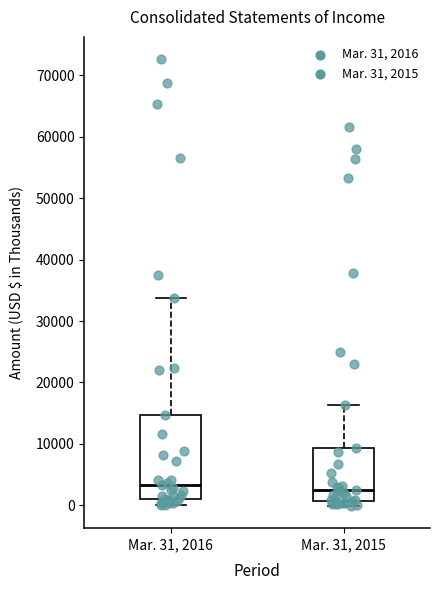

Where is the lower edge of the box for Mar. 31, 2015 on the y-axis? The values are not printed on the chart, so give them approximately, as read against the axis.

1000